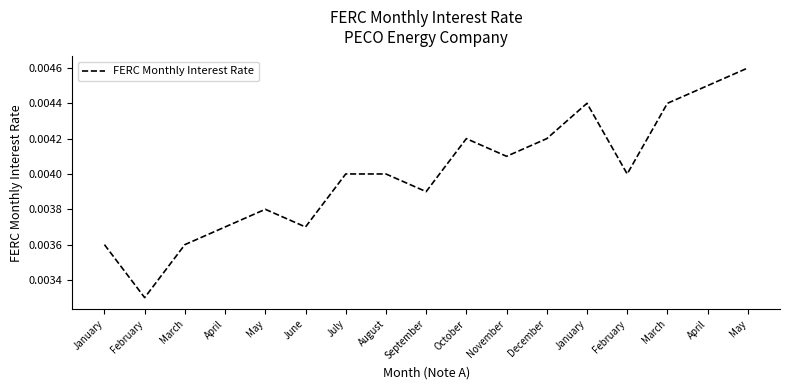

Where is the first local maximum?

May